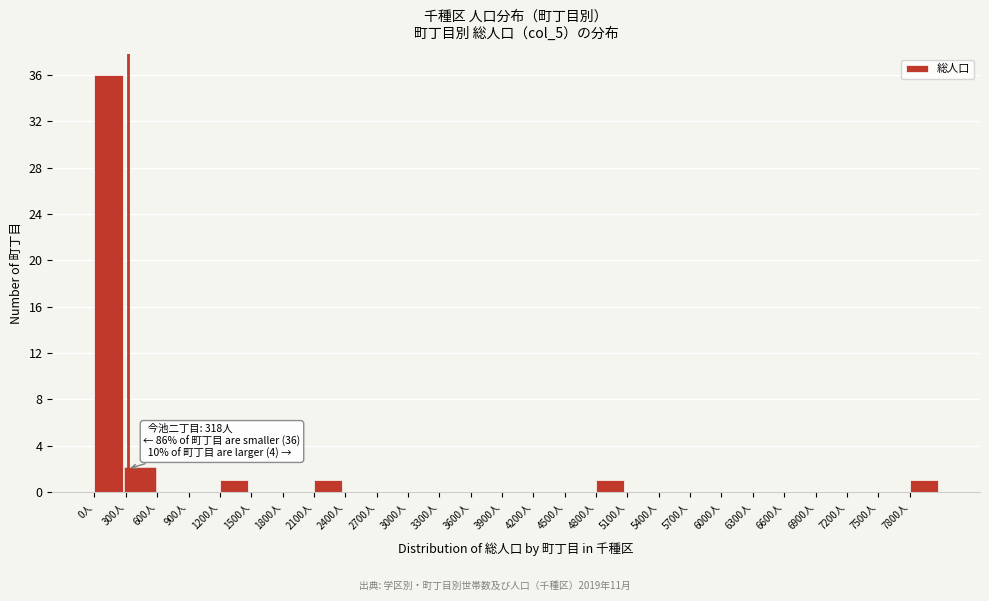

Over which range of the x-axis is the bar tallest?

0 to 300